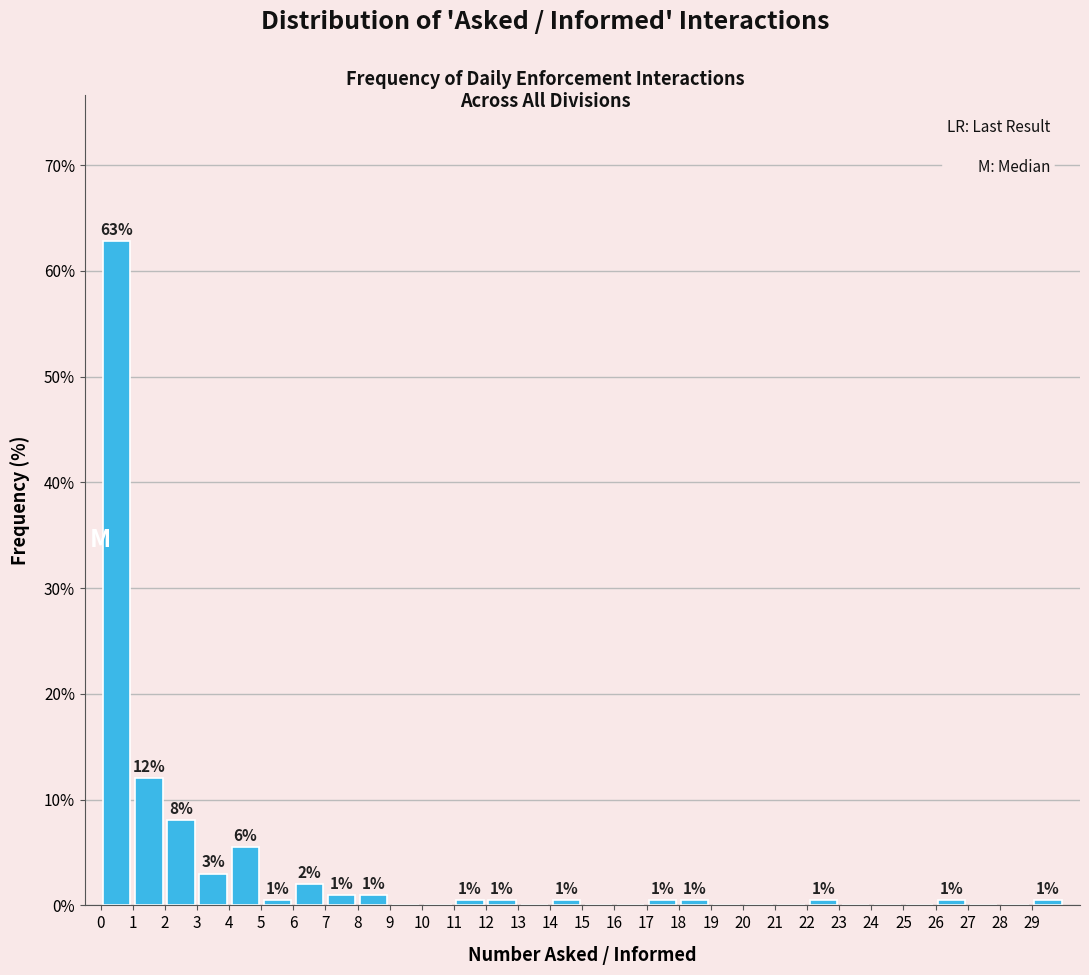

Over which range of the x-axis is the bar tallest?

0 to 1